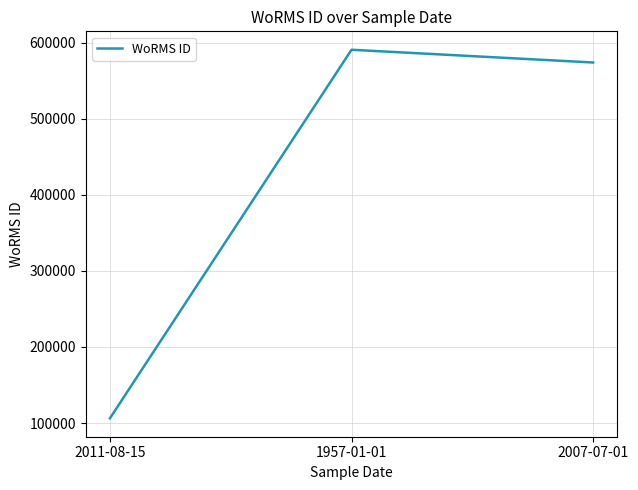

True or false: the data shows 56744 at 2011-08-15.

False